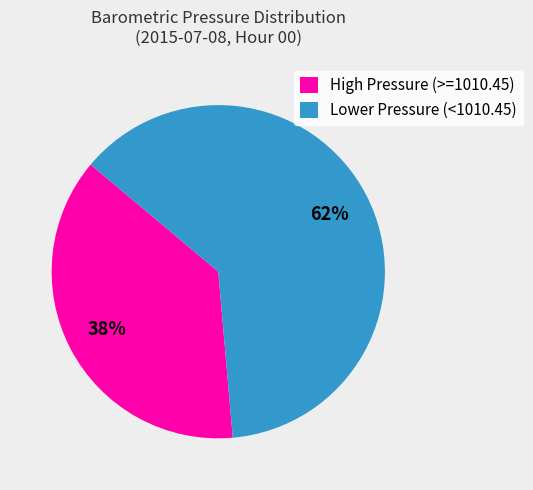

Which category has the biggest portion of the pie?

Lower Pressure (<1010.45)